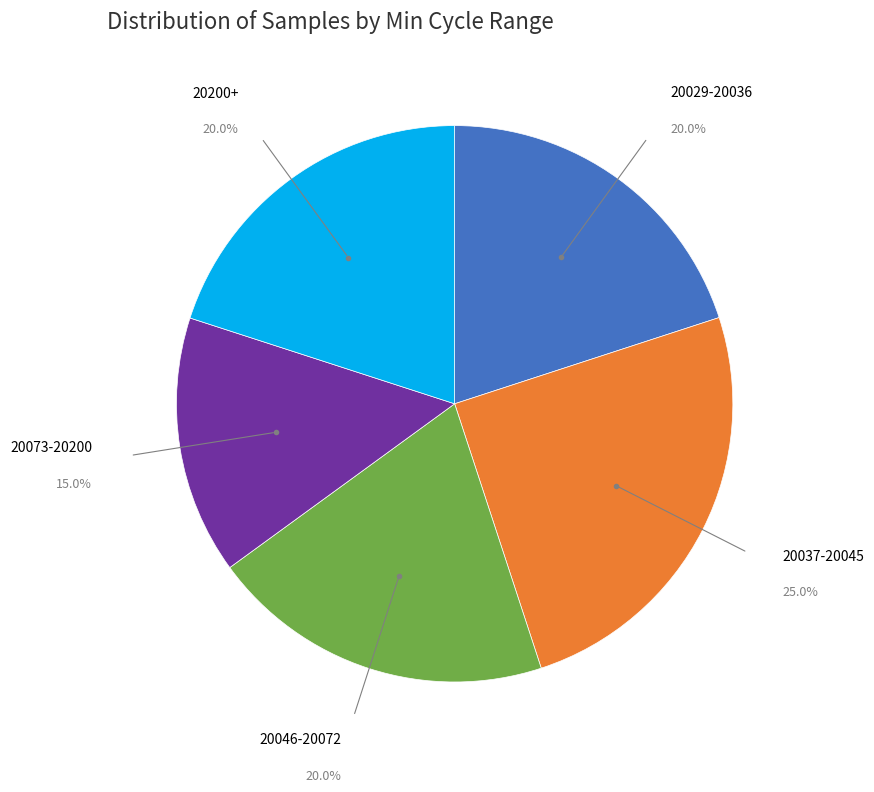

Is there any slice that represents more than half of the pie?

No